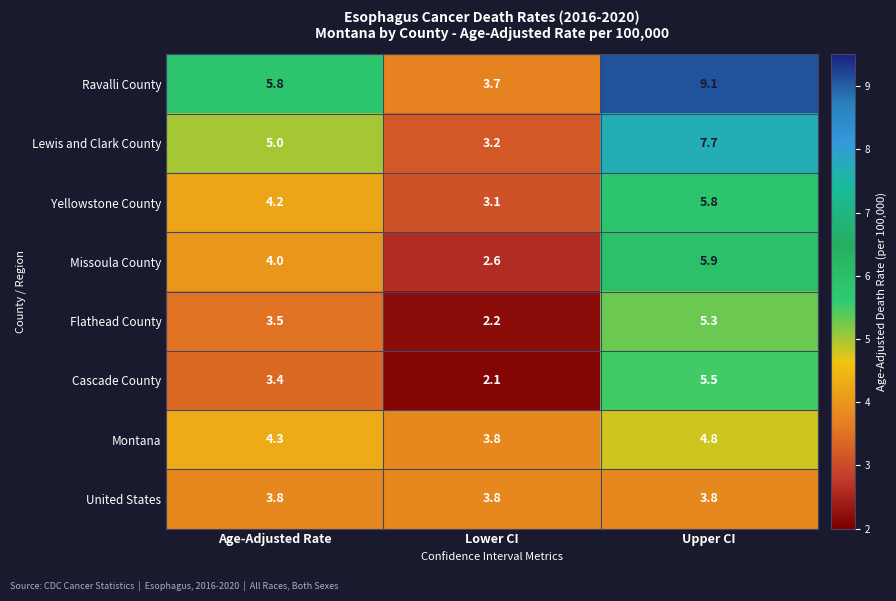

The value of Montana at Lower CI is 3.8. True or false?

True